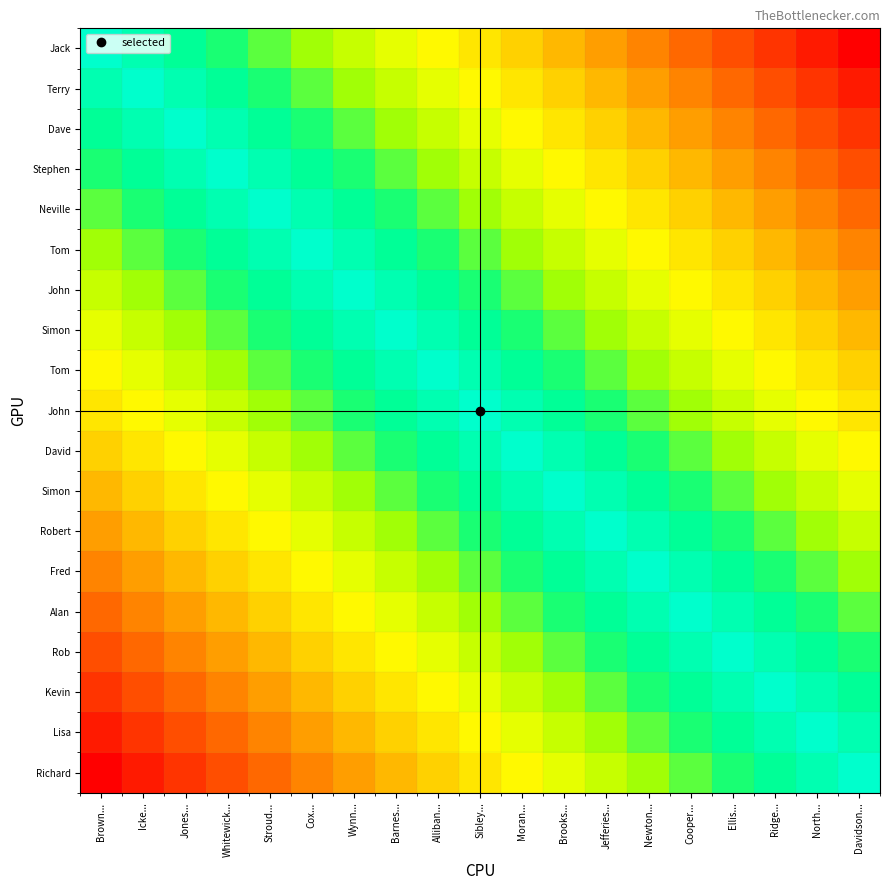

What is the total value across all series at Davidson...?

10.0